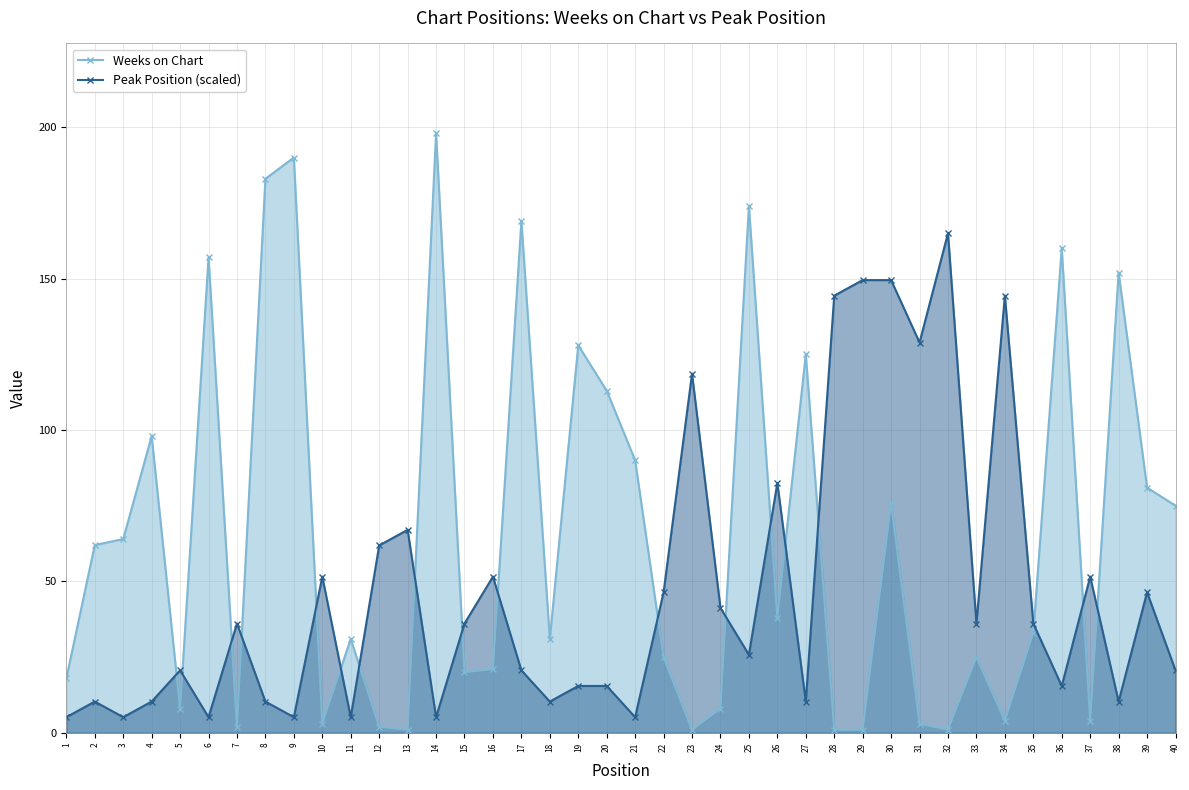

How many data points does each series have?

40